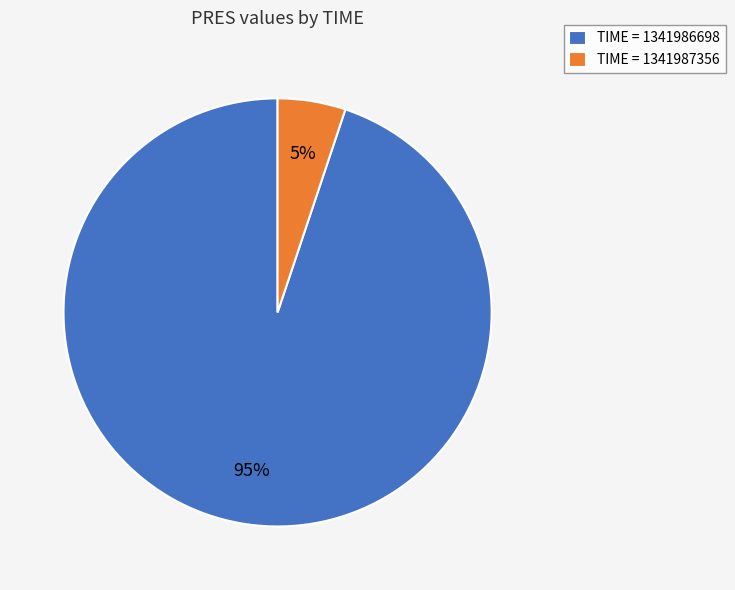

Do TIME = 1341987356 and TIME = 1341986698 together represent more than half of the pie?

Yes